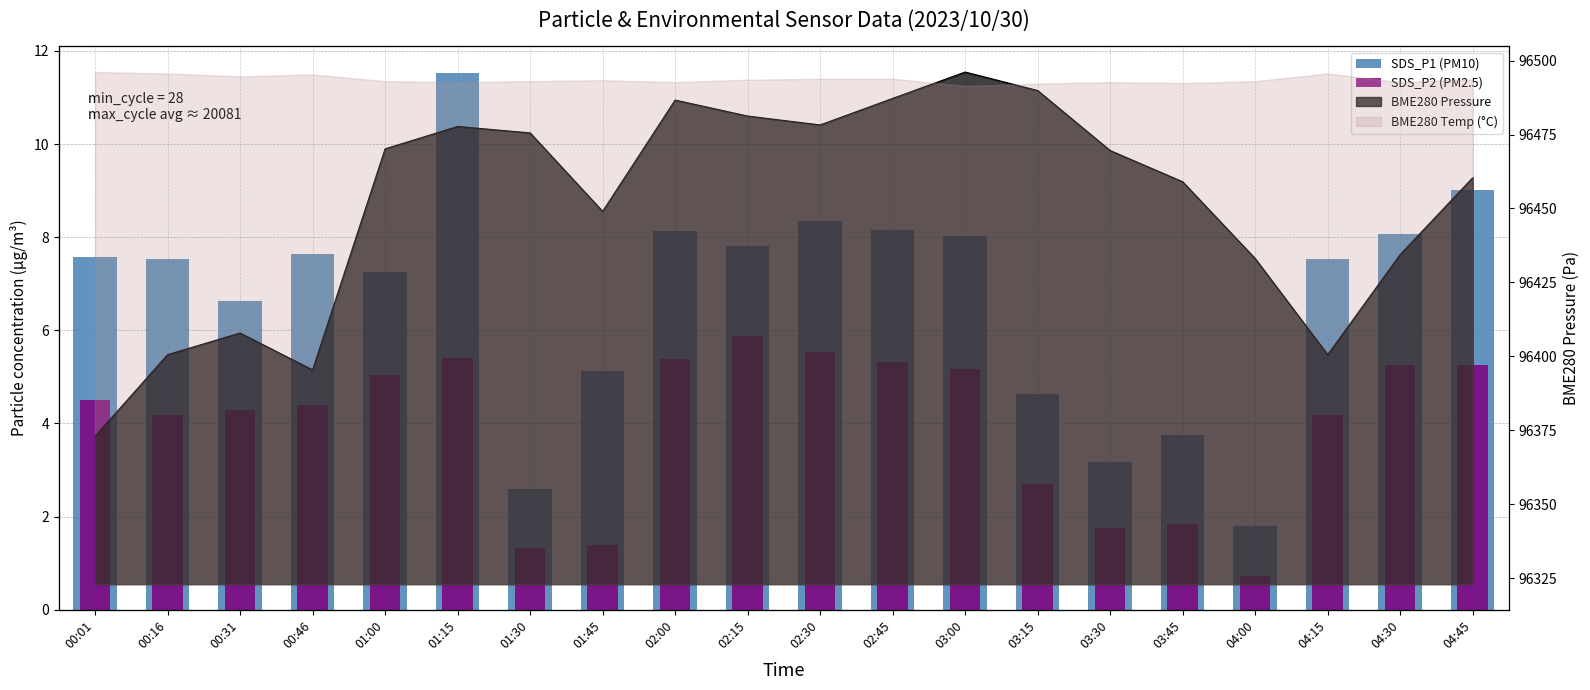

How many data points in SDS_P1 (PM10) are above 7?

13